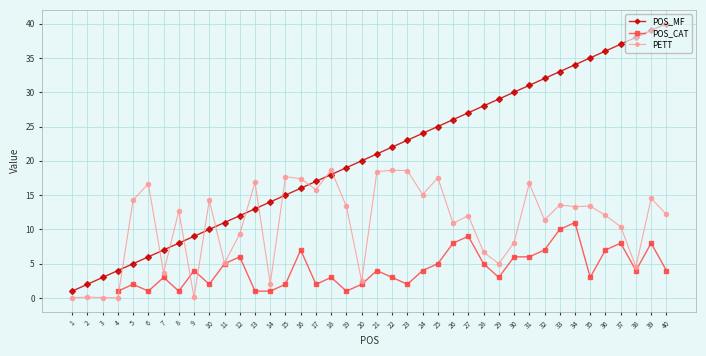

What is the difference between the second highest and second lowest values in the PETT series?

18.6